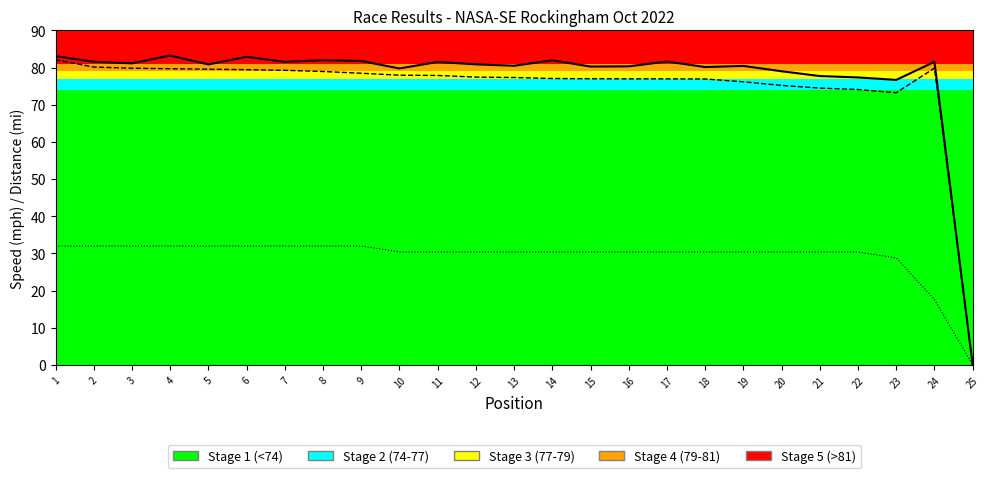

What is the spread (max minus min) of values at 21?

47.3